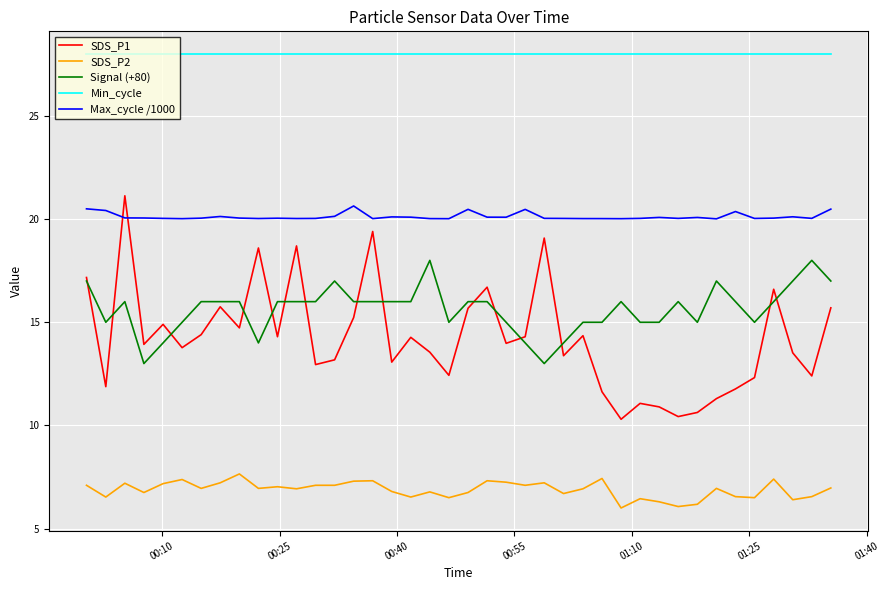

Which series has the largest range (max minus min)?

SDS_P1